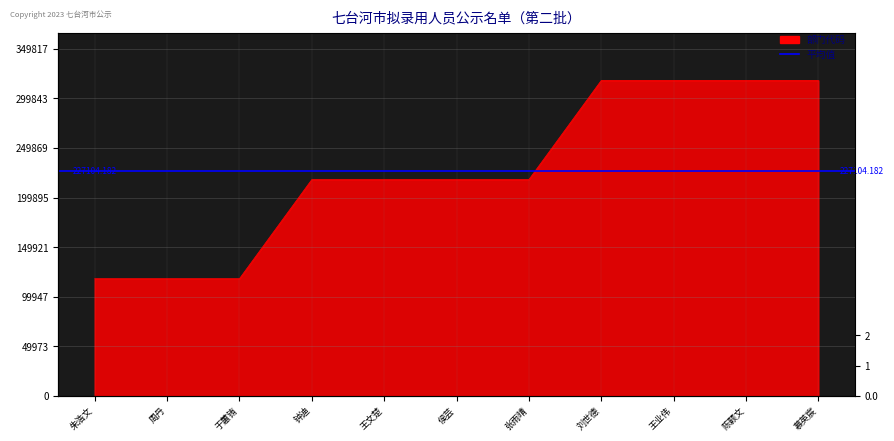

What is the change in value from 王文楚 to 刘世德?

+99985